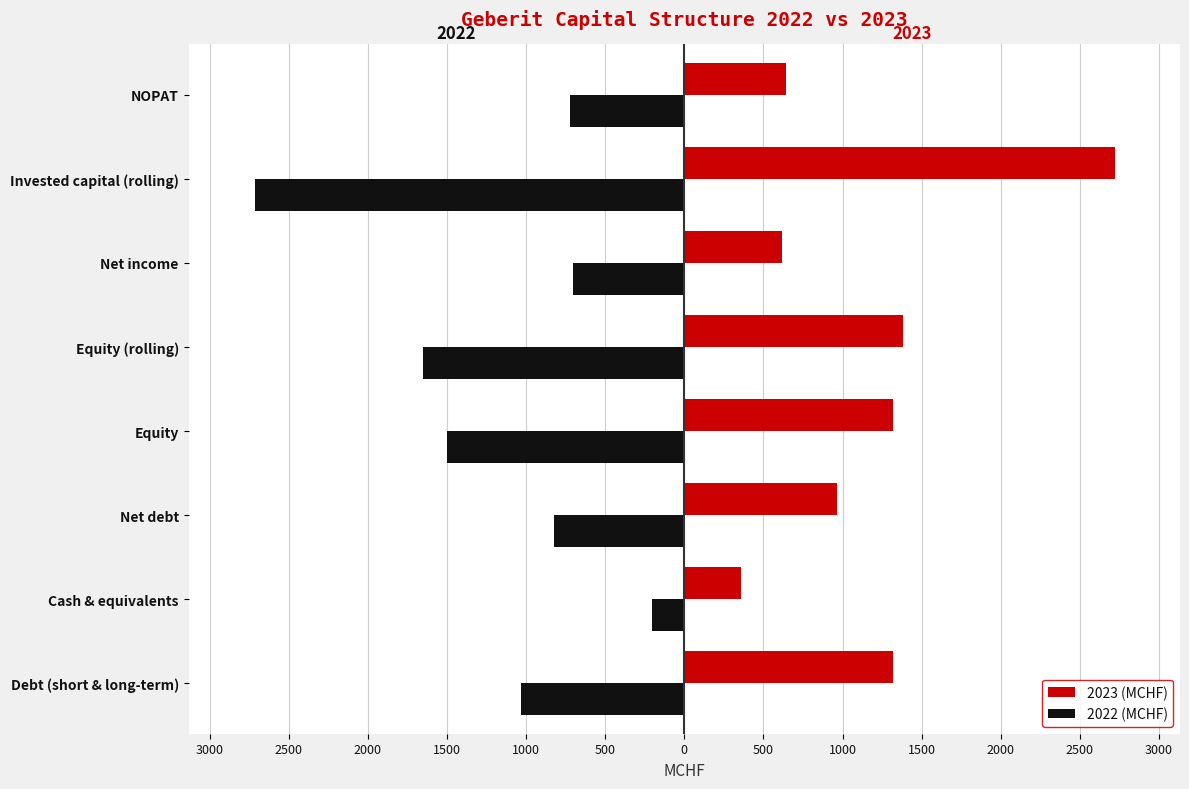

What is the difference between the maximum and minimum values in the 2023 (MCHF) series?

2367.4